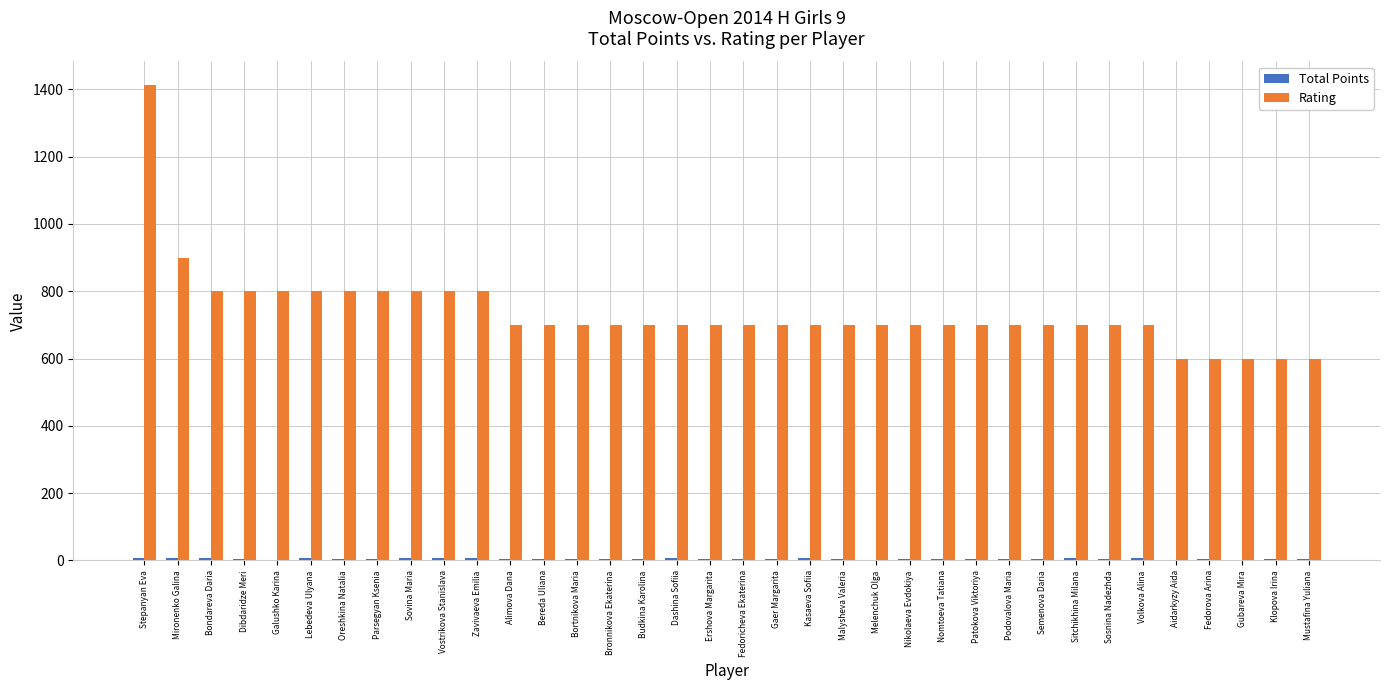

Which label corresponds to the largest value in the chart?

Stepanyan Eva